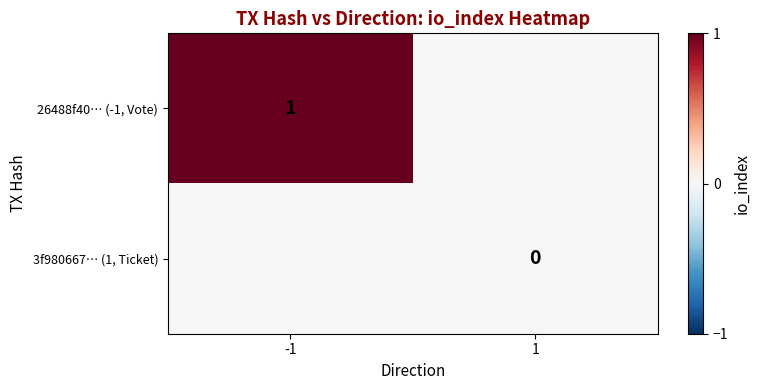

The 26488f40… (-1, Vote) series shows 2 at -1. True or false?

False